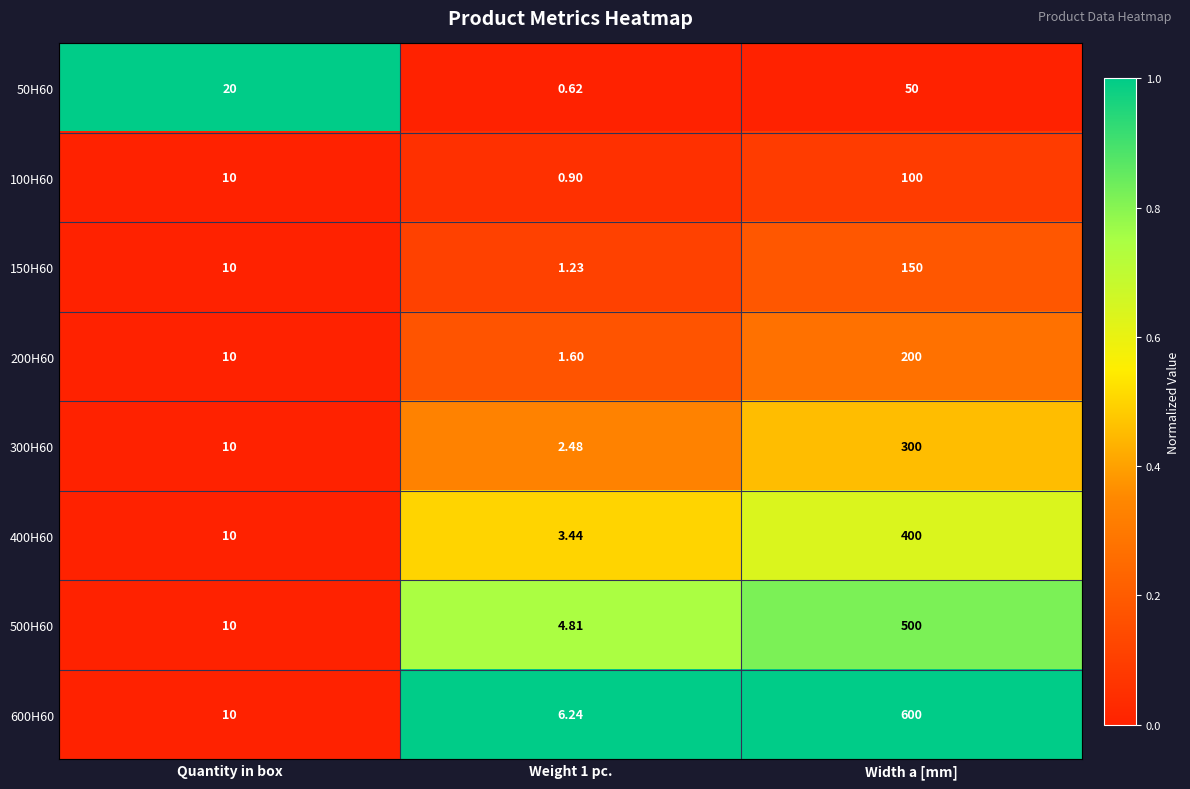

Where is 300H60 nearest to the value 151?

Quantity in box